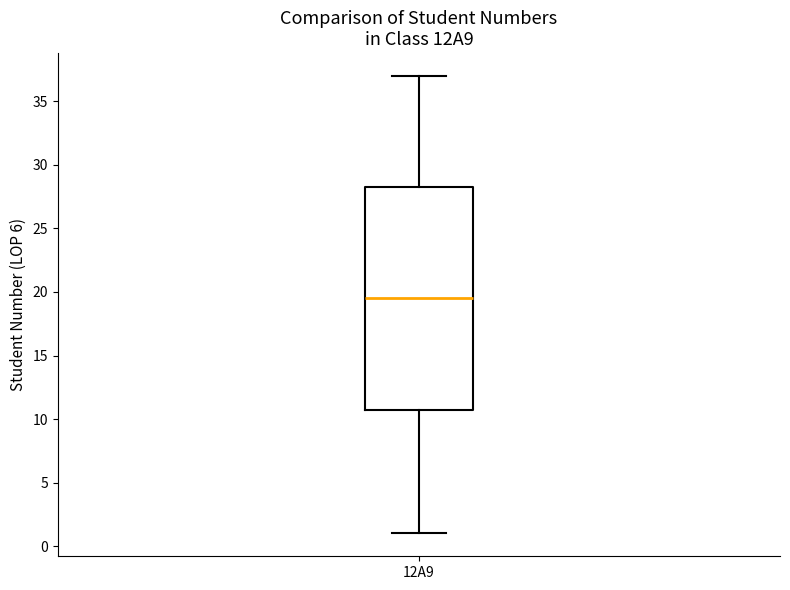

Transcribe this box plot: give where the median line is, the range the box spans, and where the two whiskers end, as read against the y-axis. The values are not printed on the chart, so give them approximately, as read against the axis.

median 19.5, box 11.0 to 28.5, whiskers 1.0 to 37.0